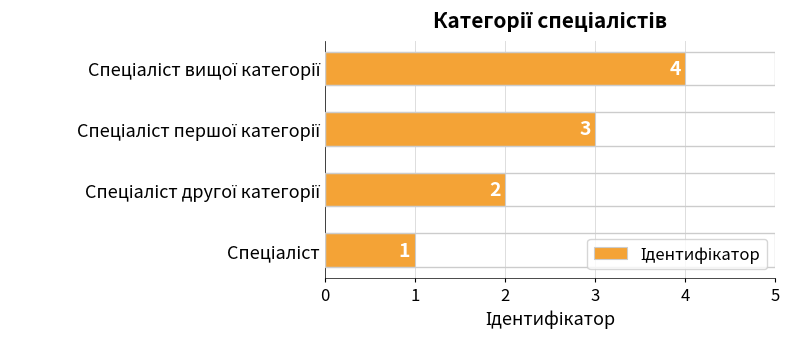

How many values are between 2 and 4?

3